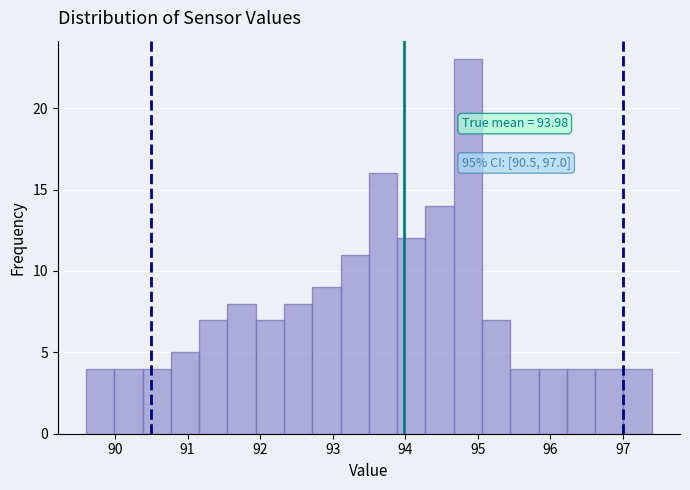

Around what value on the x-axis is the tallest bar? Give the approximate position of its centre, as read against the axis.

94.9